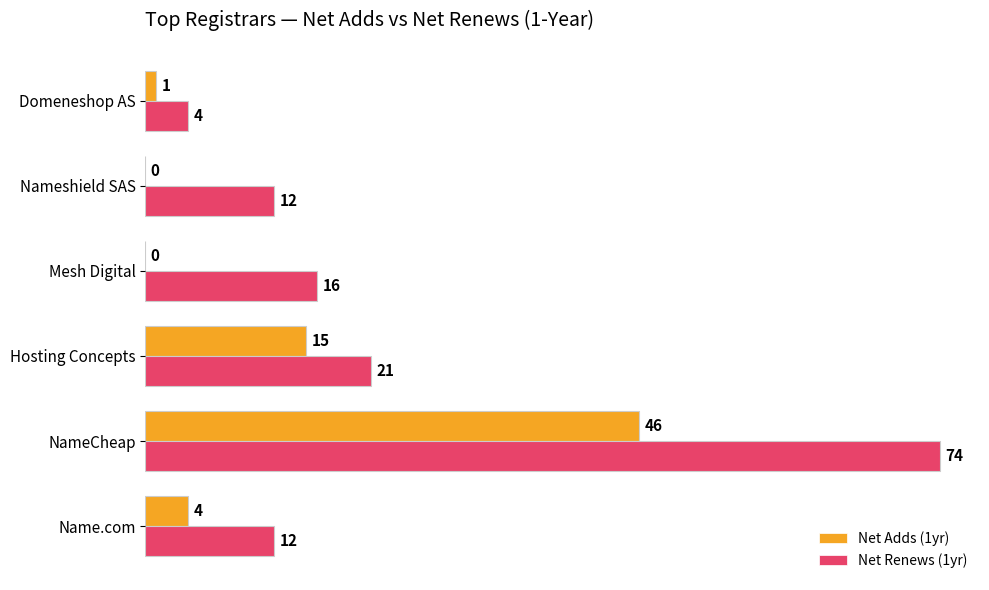

How many series are shown in this chart?

2